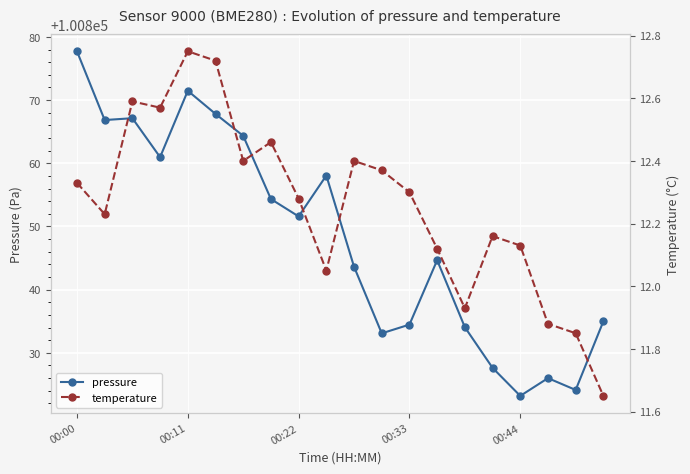

True or false: pressure has more than 0 points higher than both neighbors.

True